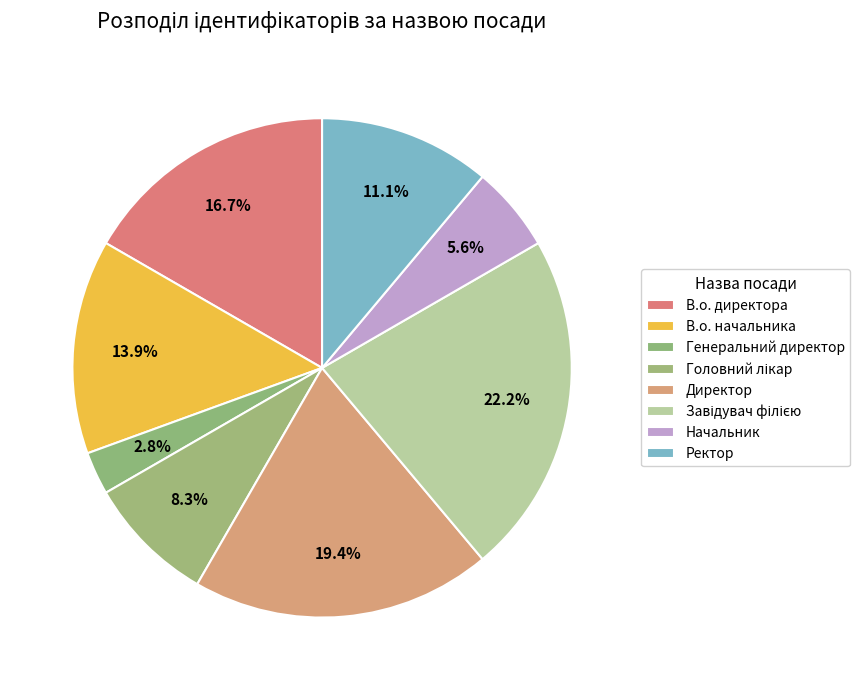

How many segments does this pie chart have?

8